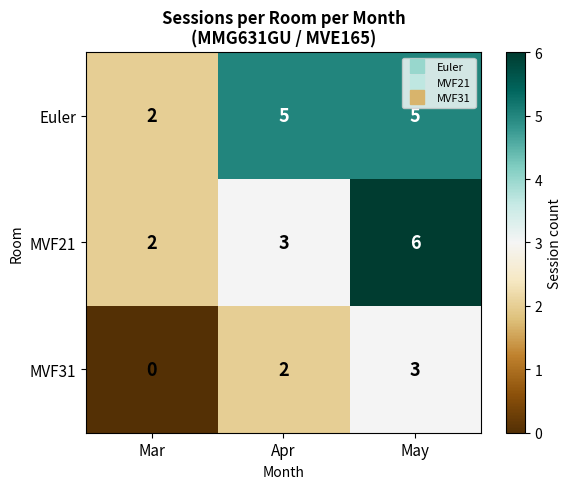

What is the total value across all series at Mar?

4